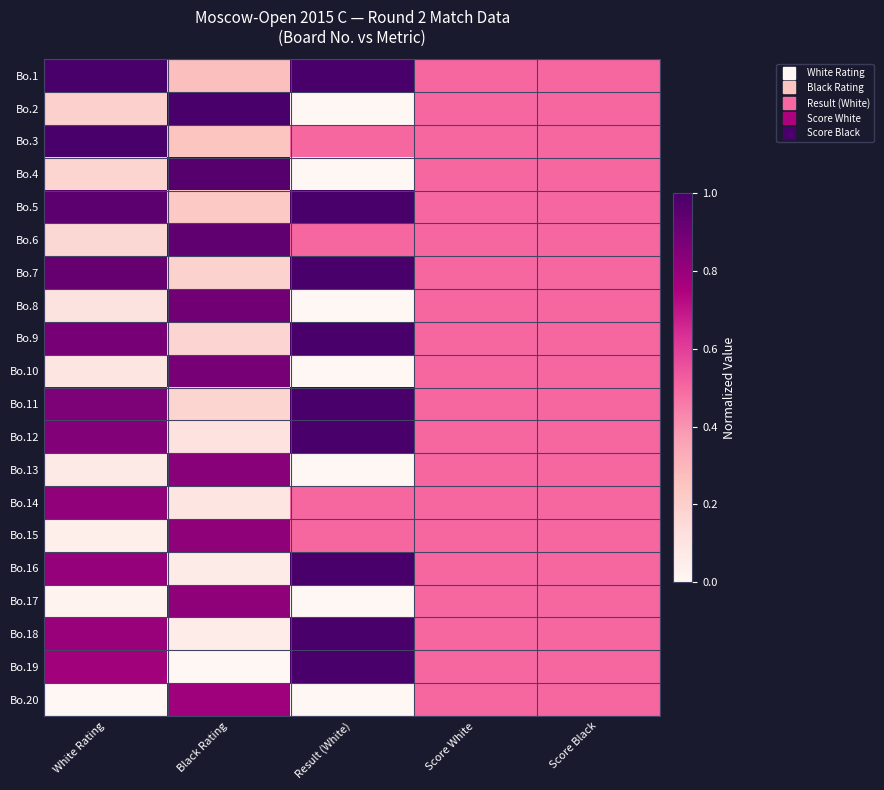

Reading right to left, extract all data points from this chart.

Bo.1: Score Black=0.5	Score White=0.5	Result (White)=1.0	Black Rating=0.3	White Rating=1.0
Bo.2: Score Black=0.5	Score White=0.5	Result (White)=0.0	Black Rating=1.0	White Rating=0.2
Bo.3: Score Black=0.5	Score White=0.5	Result (White)=0.5	Black Rating=0.2	White Rating=1.0
Bo.4: Score Black=0.5	Score White=0.5	Result (White)=0.0	Black Rating=1.0	White Rating=0.2
Bo.5: Score Black=0.5	Score White=0.5	Result (White)=1.0	Black Rating=0.2	White Rating=0.9
Bo.6: Score Black=0.5	Score White=0.5	Result (White)=0.5	Black Rating=0.9	White Rating=0.2
Bo.7: Score Black=0.5	Score White=0.5	Result (White)=1.0	Black Rating=0.2	White Rating=0.9
Bo.8: Score Black=0.5	Score White=0.5	Result (White)=0.0	Black Rating=0.9	White Rating=0.1
Bo.9: Score Black=0.5	Score White=0.5	Result (White)=1.0	Black Rating=0.2	White Rating=0.9
Bo.10: Score Black=0.5	Score White=0.5	Result (White)=0.0	Black Rating=0.9	White Rating=0.1
Bo.11: Score Black=0.5	Score White=0.5	Result (White)=1.0	Black Rating=0.2	White Rating=0.9
Bo.12: Score Black=0.5	Score White=0.5	Result (White)=1.0	Black Rating=0.1	White Rating=0.8
Bo.13: Score Black=0.5	Score White=0.5	Result (White)=0.0	Black Rating=0.8	White Rating=0.1
Bo.14: Score Black=0.5	Score White=0.5	Result (White)=0.5	Black Rating=0.1	White Rating=0.8
Bo.15: Score Black=0.5	Score White=0.5	Result (White)=0.5	Black Rating=0.8	White Rating=0.0
Bo.16: Score Black=0.5	Score White=0.5	Result (White)=1.0	Black Rating=0.1	White Rating=0.8
Bo.17: Score Black=0.5	Score White=0.5	Result (White)=0.0	Black Rating=0.8	White Rating=0.0
Bo.18: Score Black=0.5	Score White=0.5	Result (White)=1.0	Black Rating=0.1	White Rating=0.8
Bo.19: Score Black=0.5	Score White=0.5	Result (White)=1.0	Black Rating=0.0	White Rating=0.8
Bo.20: Score Black=0.5	Score White=0.5	Result (White)=0.0	Black Rating=0.8	White Rating=0.0